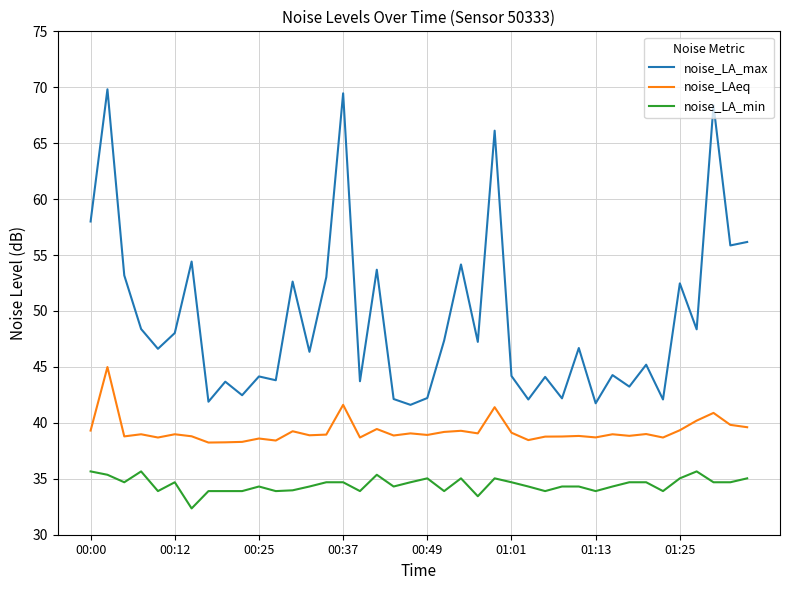

What is the minimum value shown in the chart?

32.4